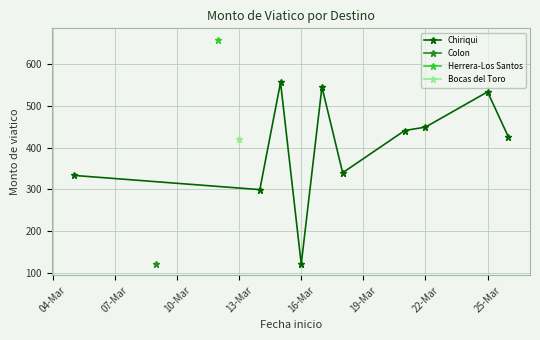

Is it true that Chiriqui equals 120.3 at 16-Mar?

True